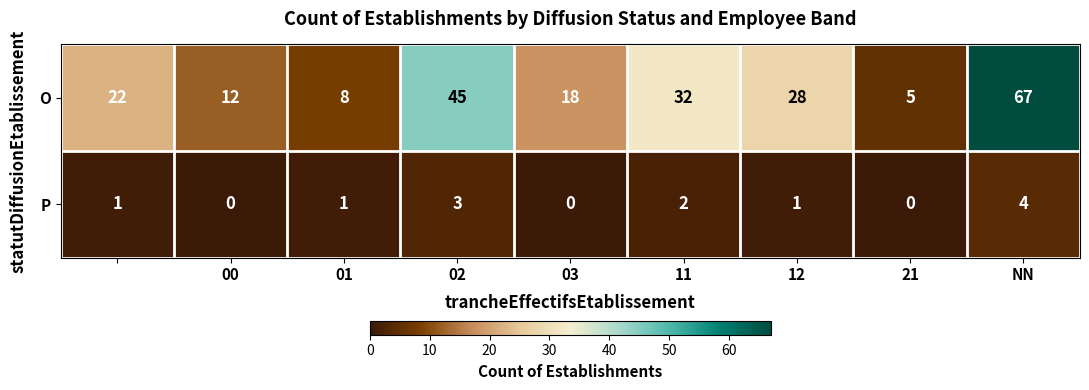

What is the difference between the maximum and minimum values in the O series?

62